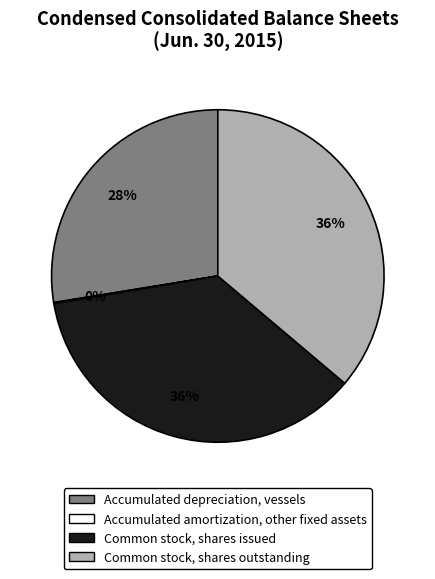

Is there any slice that represents more than half of the pie?

No